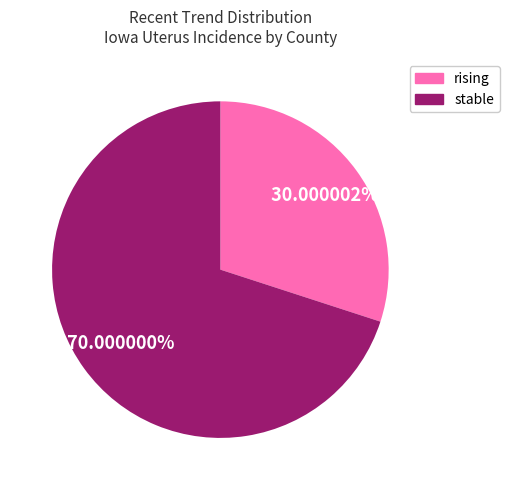

How many segments does this pie chart have?

2